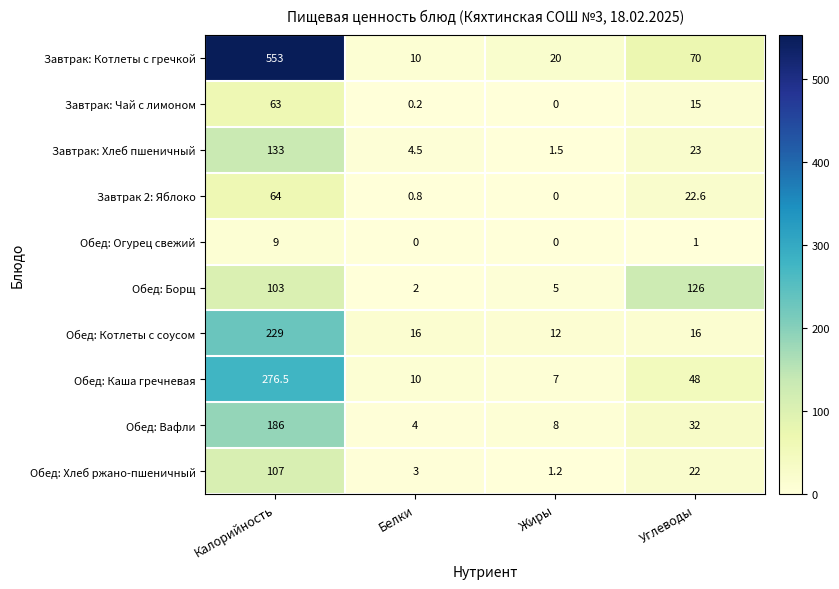

Which series has the largest total across all categories?

Завтрак: Котлеты с гречкой